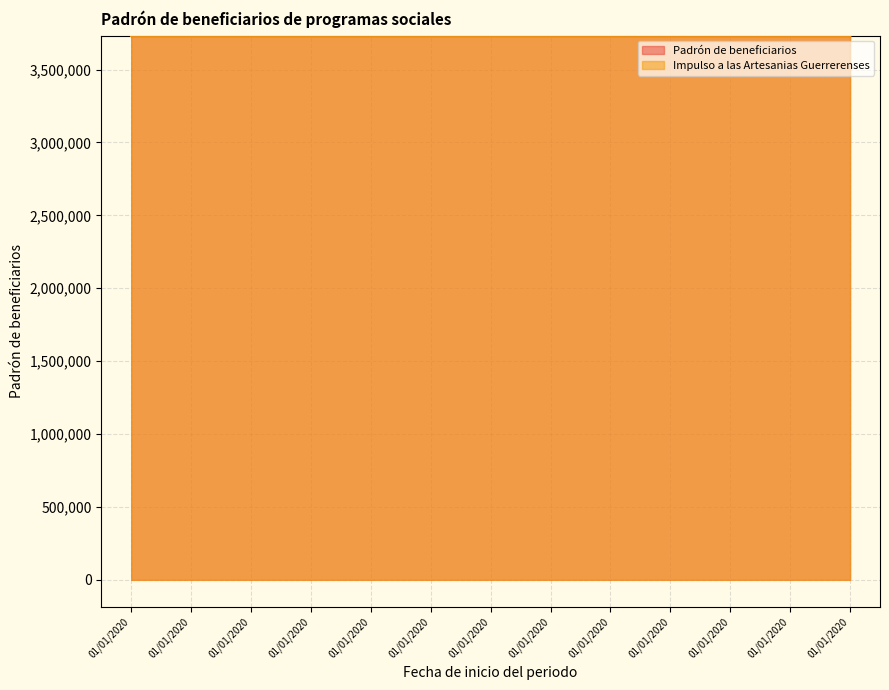

What is the value of the Padrón de beneficiarios point at the 3rd from the left?

3732523